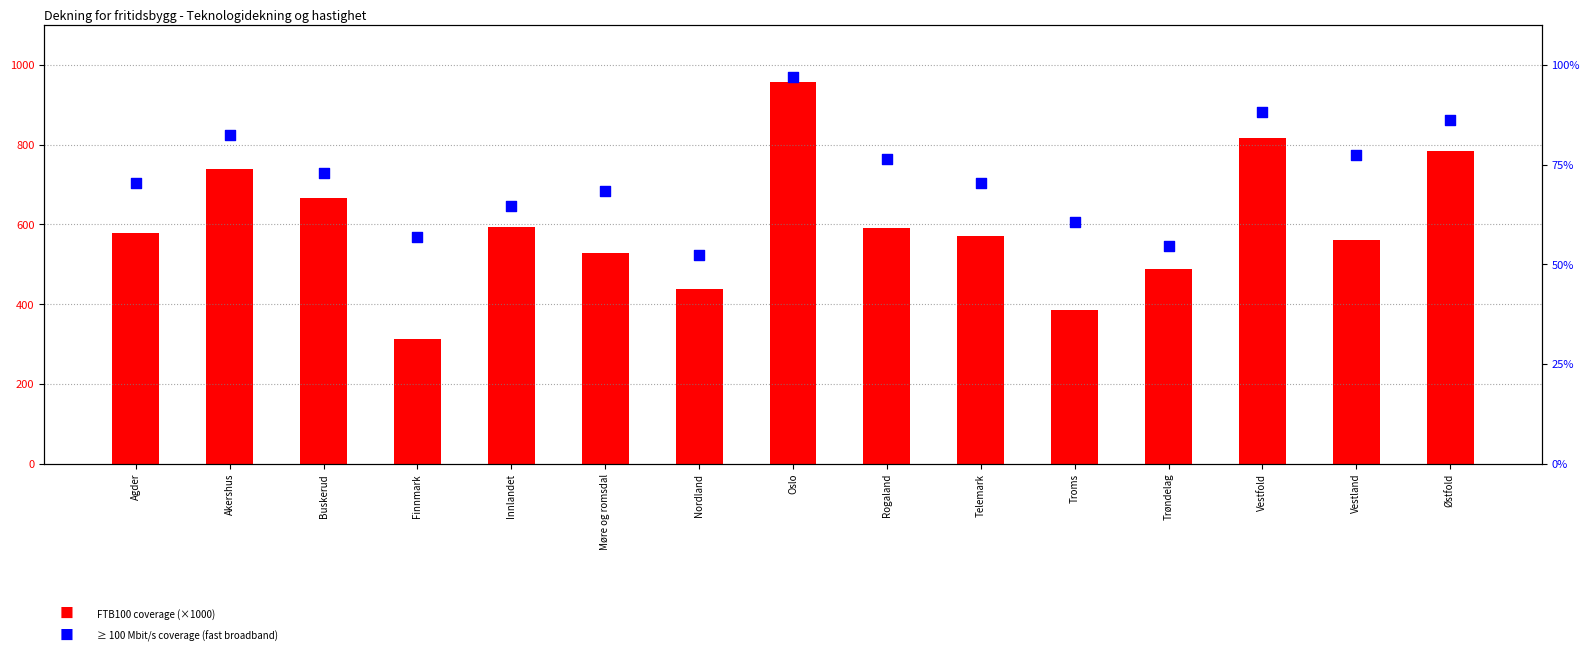

At how many categories does at least one series exceed 856?

1